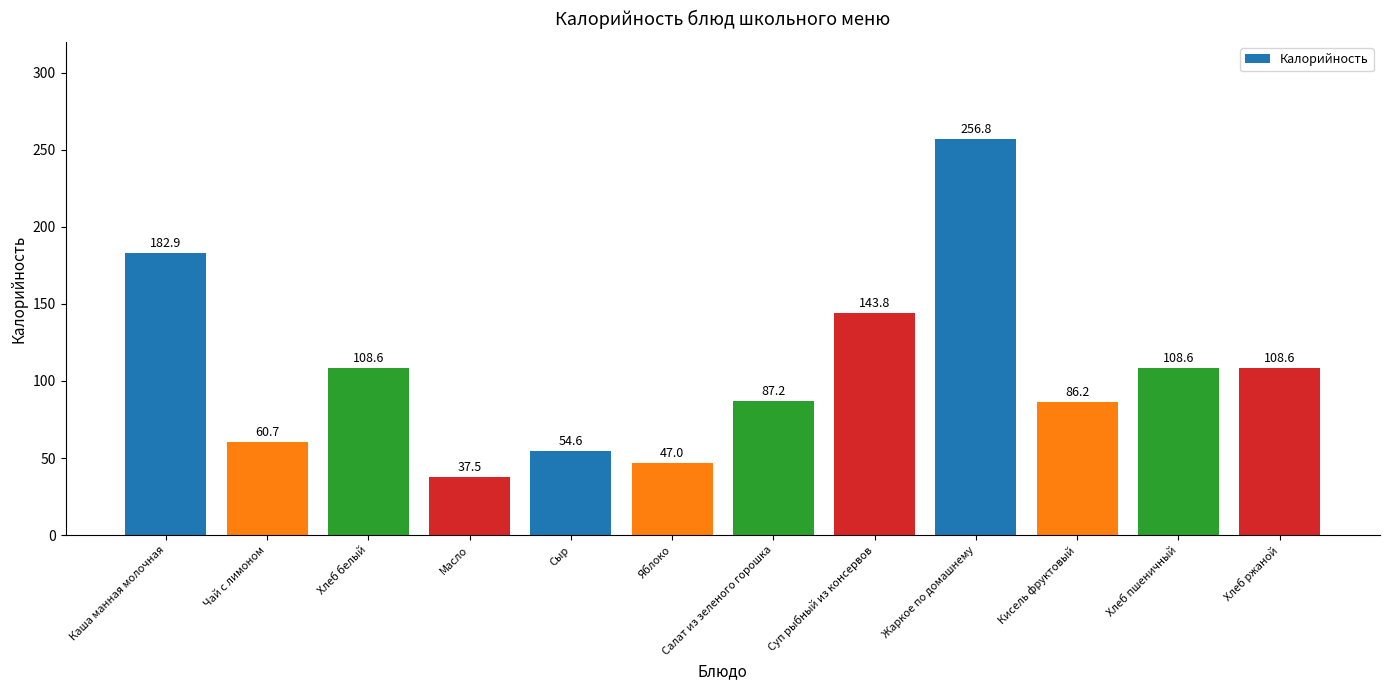

How many values are below 108?

6